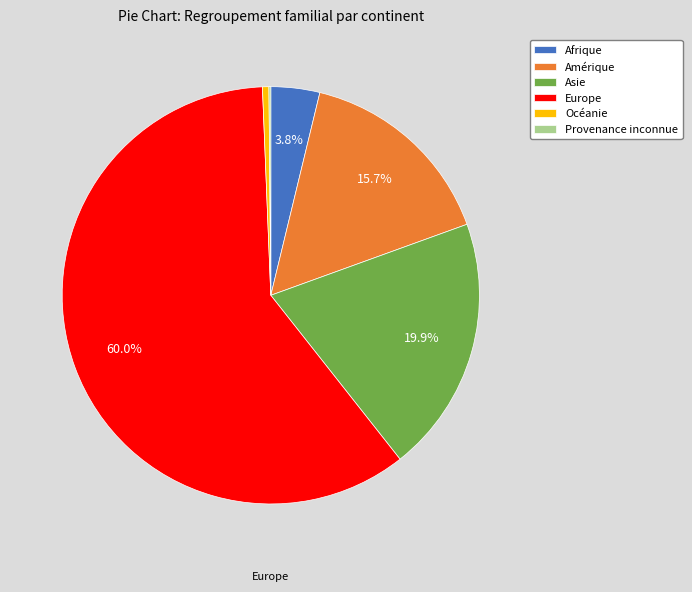

What portion of the pie excludes Asie?

80.1%